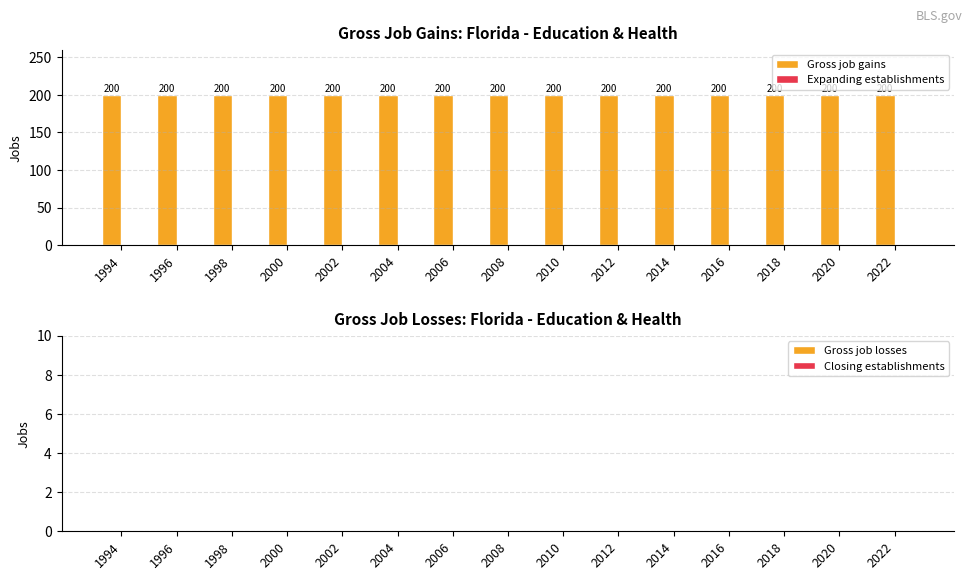

At how many categories does at least one series exceed 55?

15